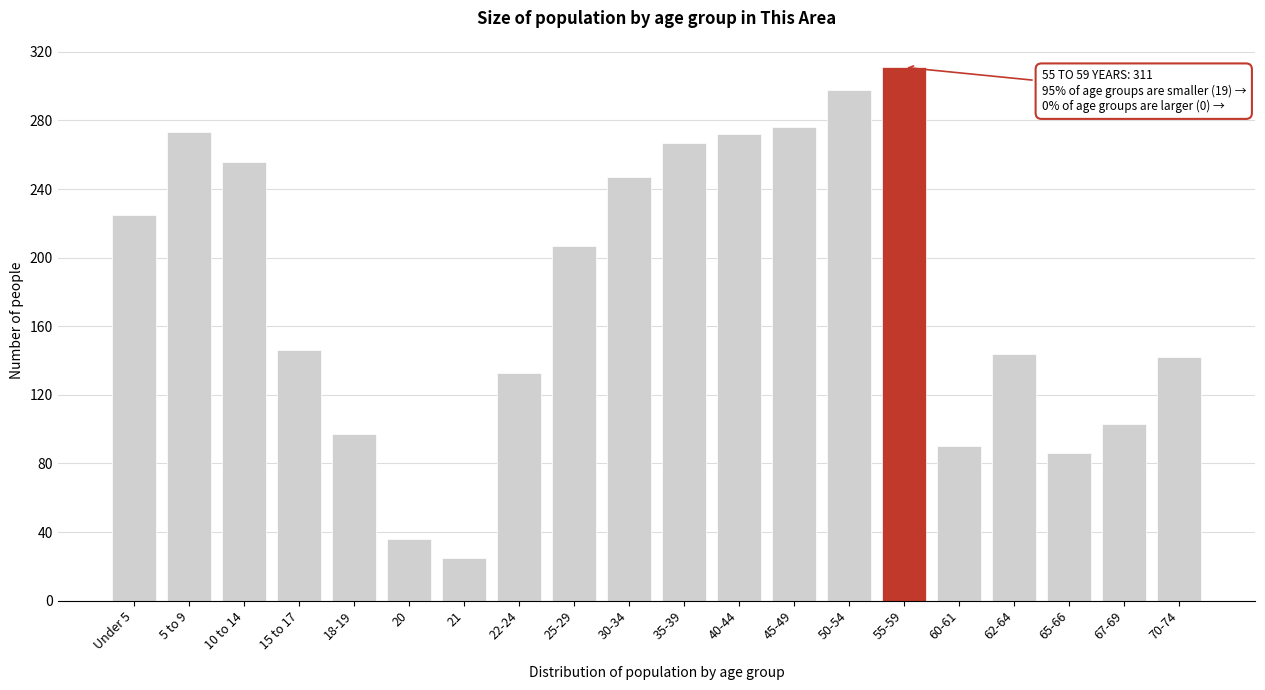

What is the label of the 5th bar from the right?

60-61